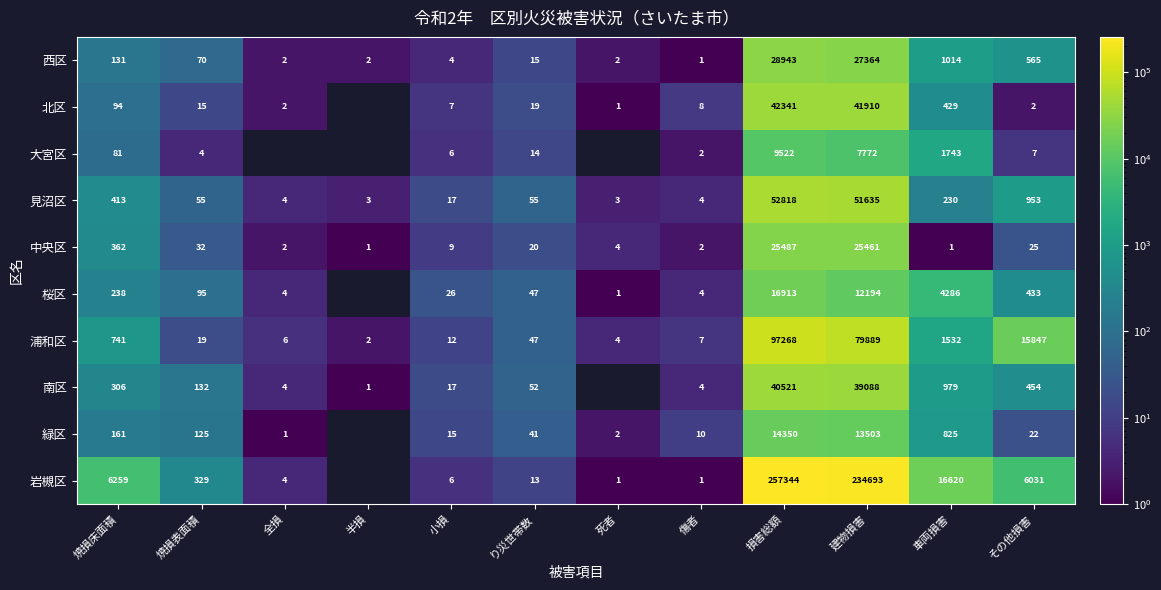

Is it true that 見沼区 equals 52818 at 損害総額?

True